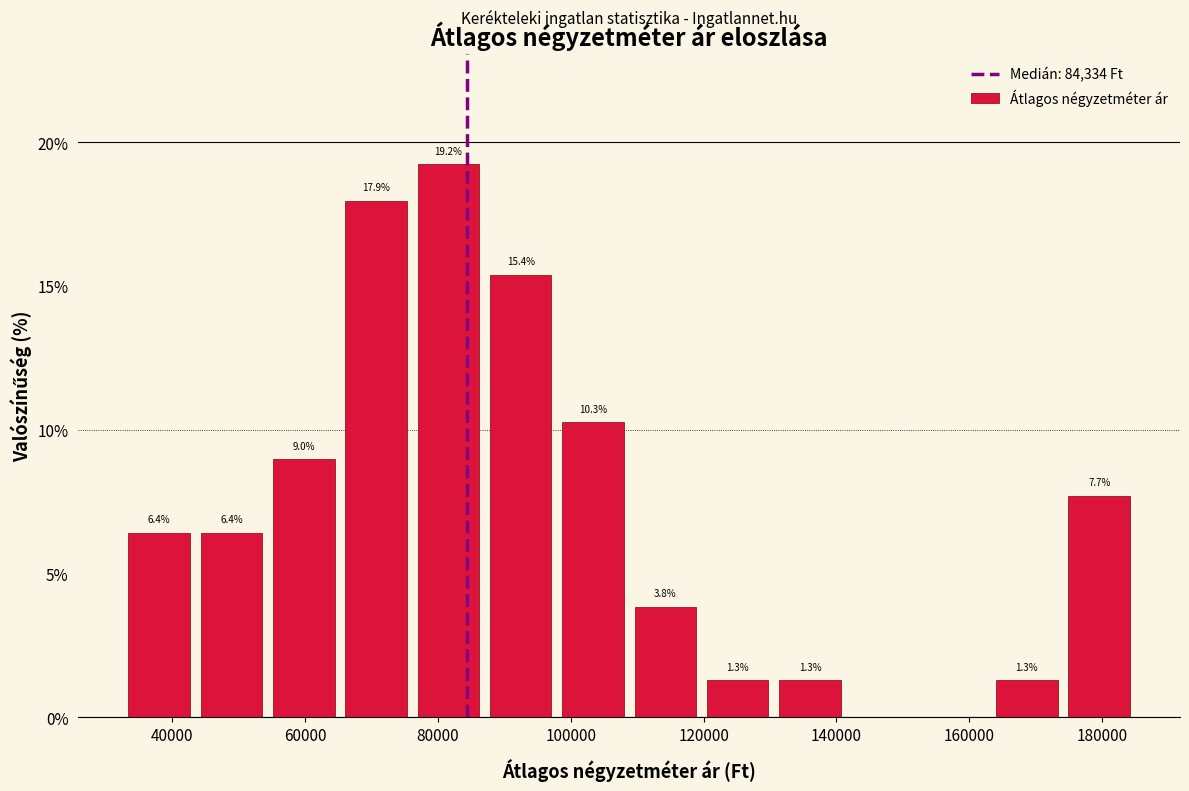

Over which range of the x-axis is the bar tallest?

76000 to 88000